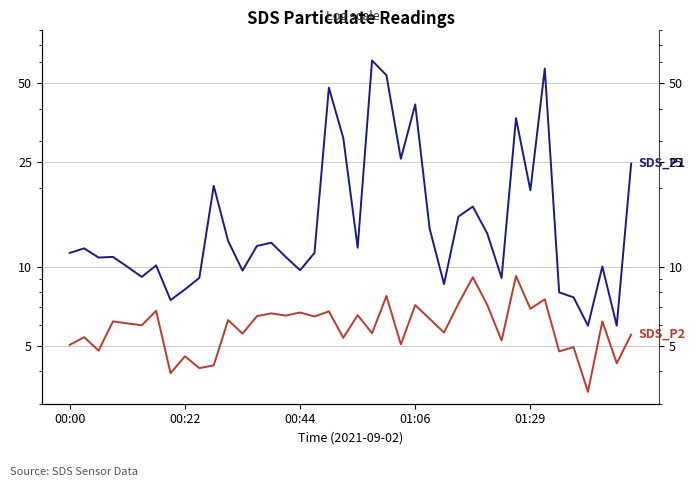

Which series has the widest spread of values?

SDS_P1